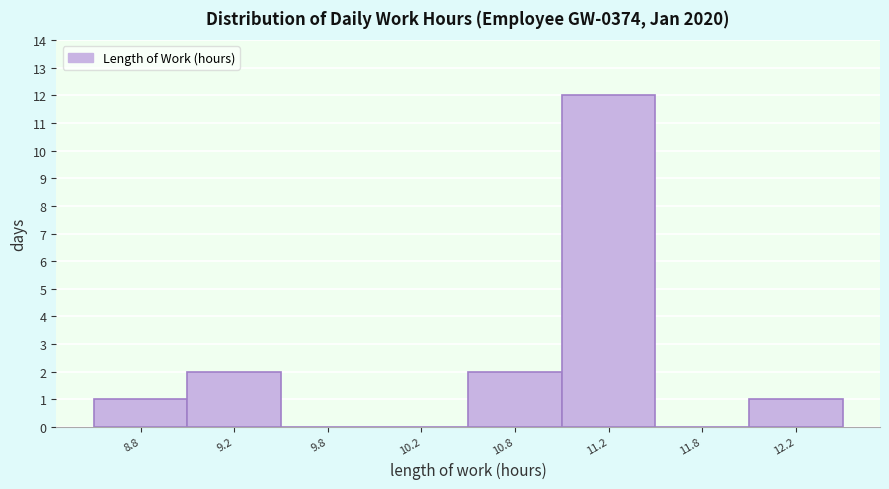

Reading left to right, extract all data points from this chart.

8.8=1	9.2=2	9.8=0	10.2=0	10.8=2	11.2=12	11.8=0	12.2=1